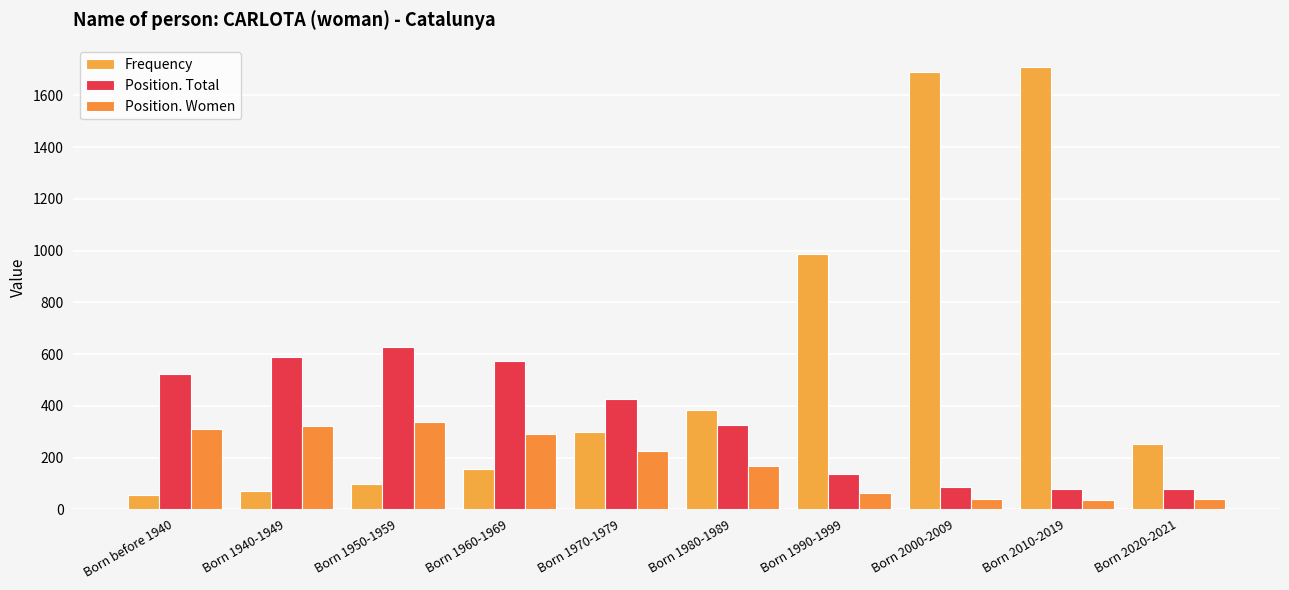

How many bars are there in each group?

3